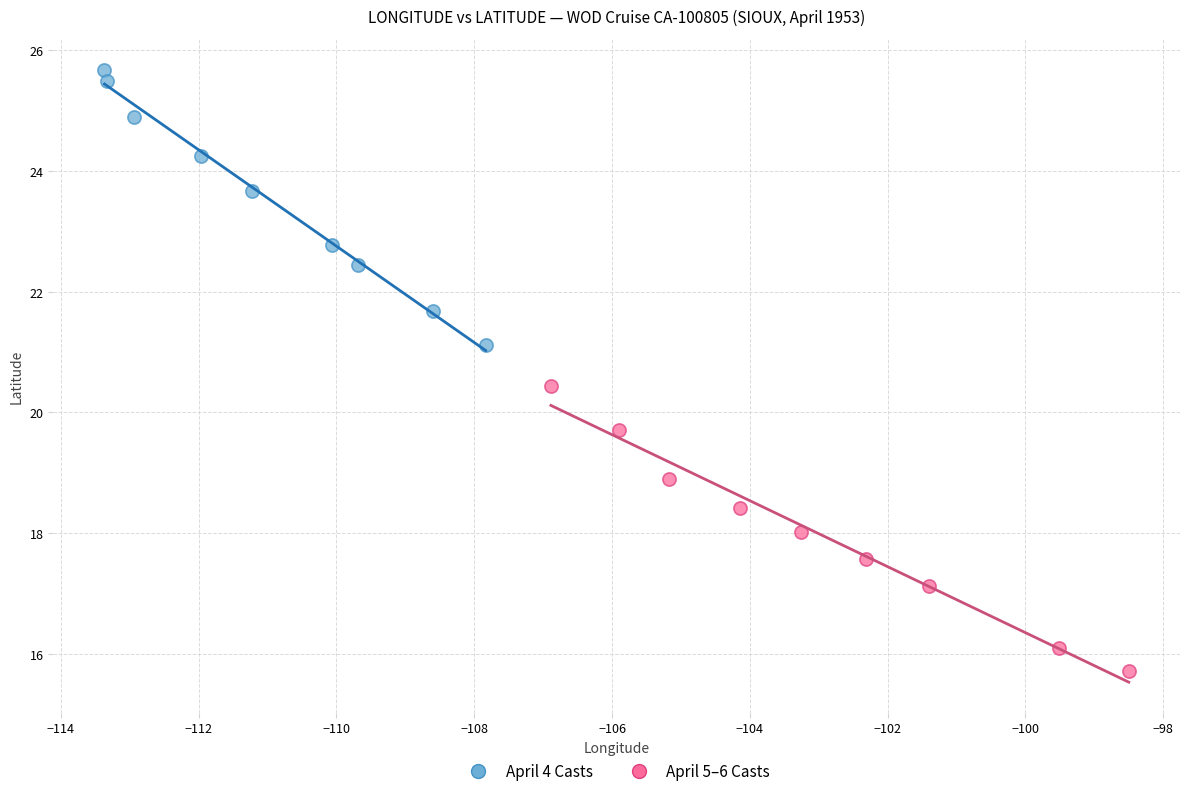

Which series has the largest Y range (max minus min)?

April 5–6 Casts